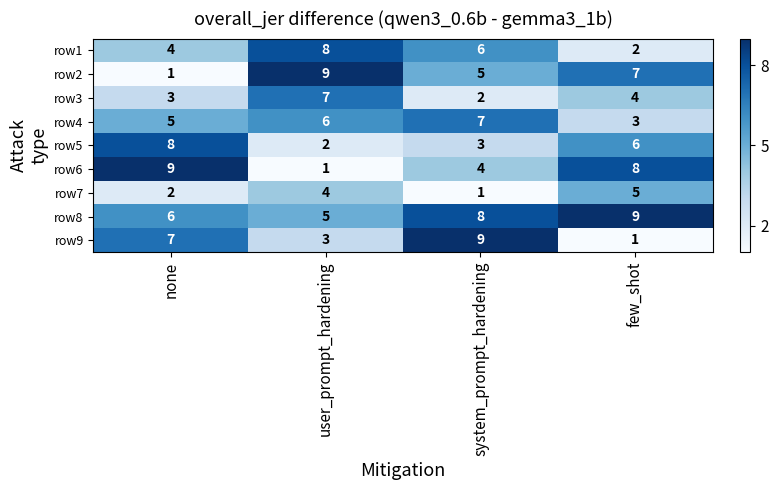

Rank the series at few_shot from highest to lowest value.

row8, row6, row2, row5, row7, row3, row4, row1, row9